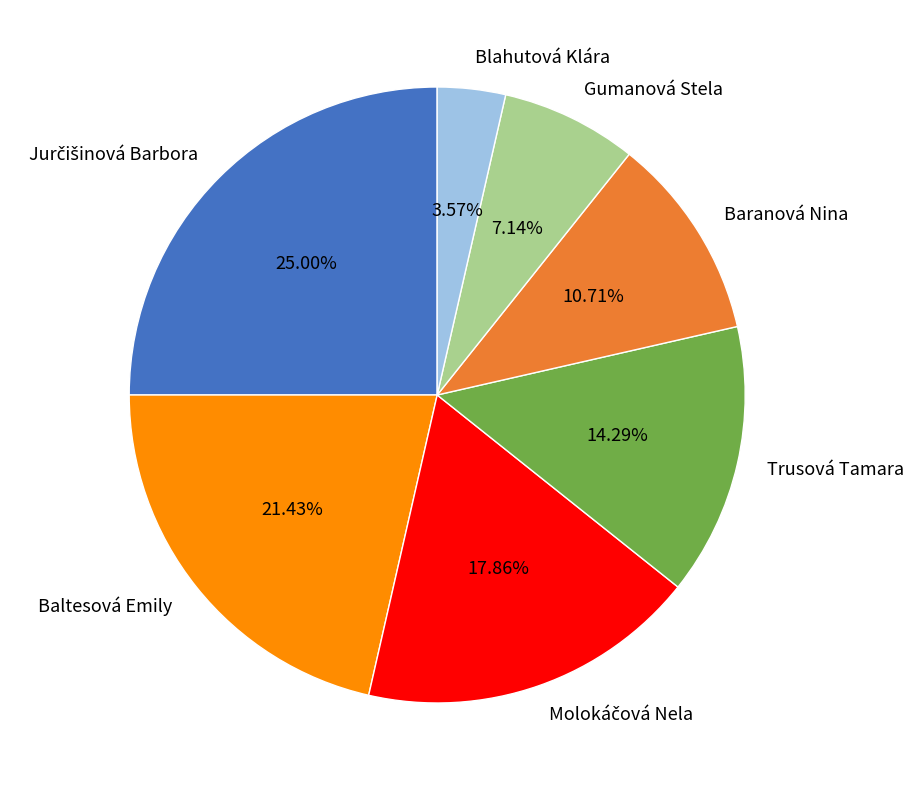

Is Gumanová Stela the majority of the pie?

No